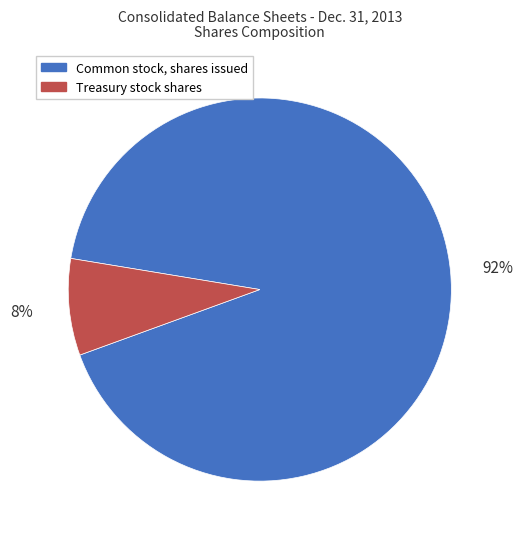

Which has a higher value, Treasury stock shares or Common stock, shares issued?

Common stock, shares issued